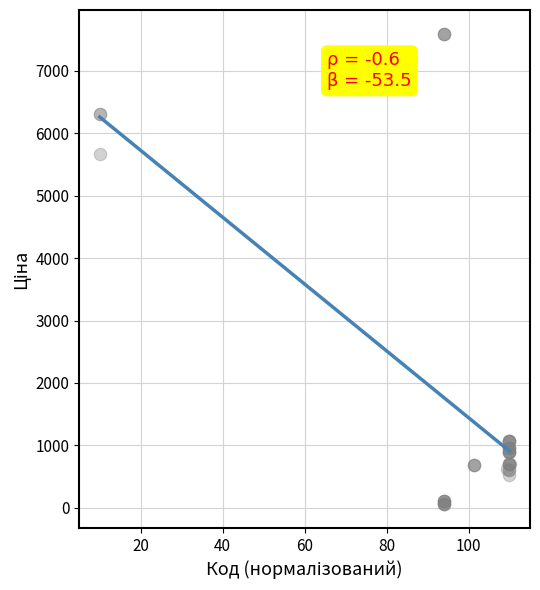

What Y value in the scatter plot is closest to 3826?

5673.8